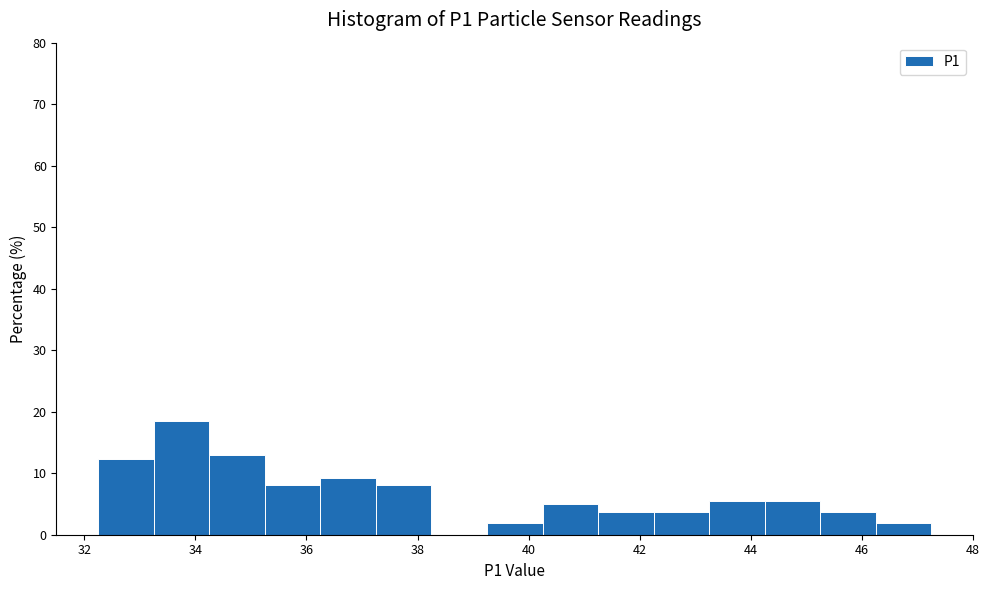

Which range on the x-axis has the tallest bar?

33.25 to 34.25